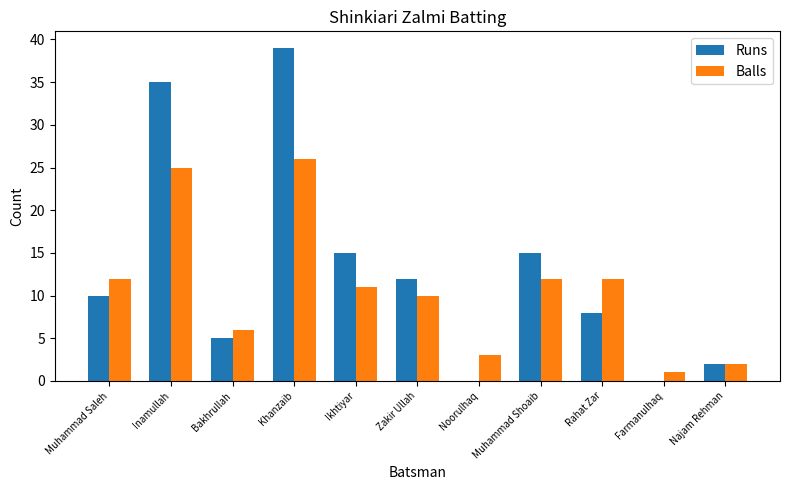

What are all the series names shown in the legend?

Runs, Balls